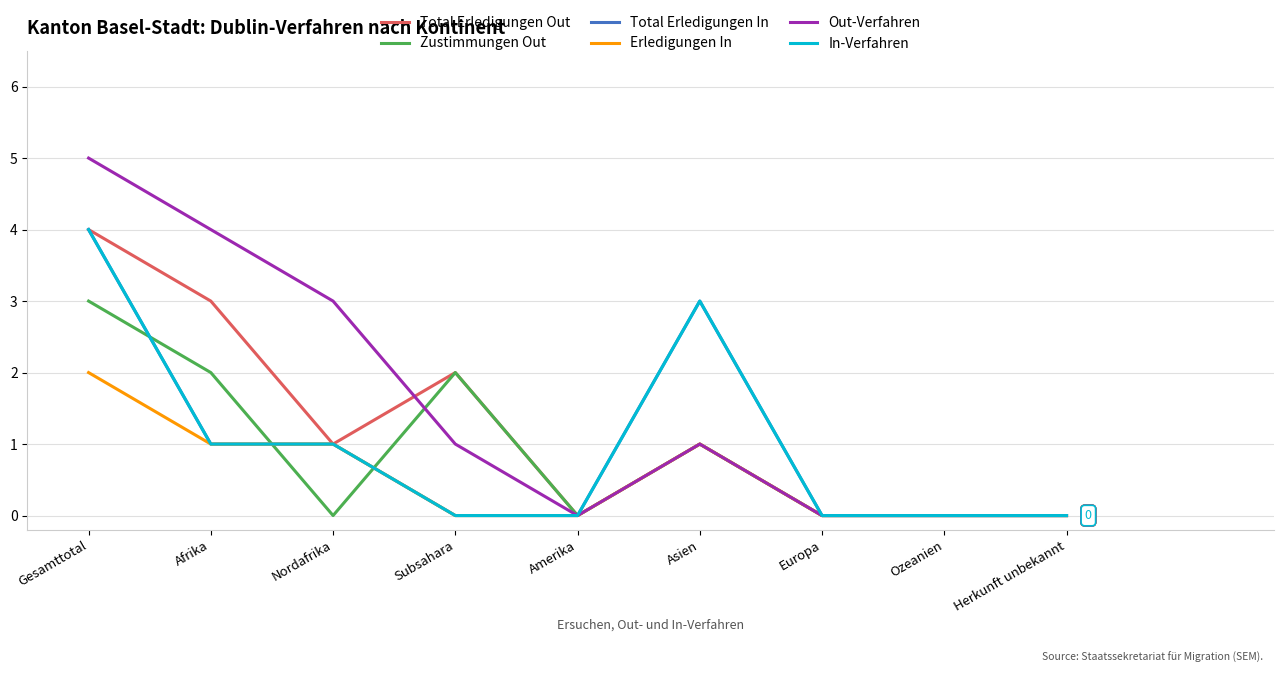

Does the chart have visible grid lines?

Yes